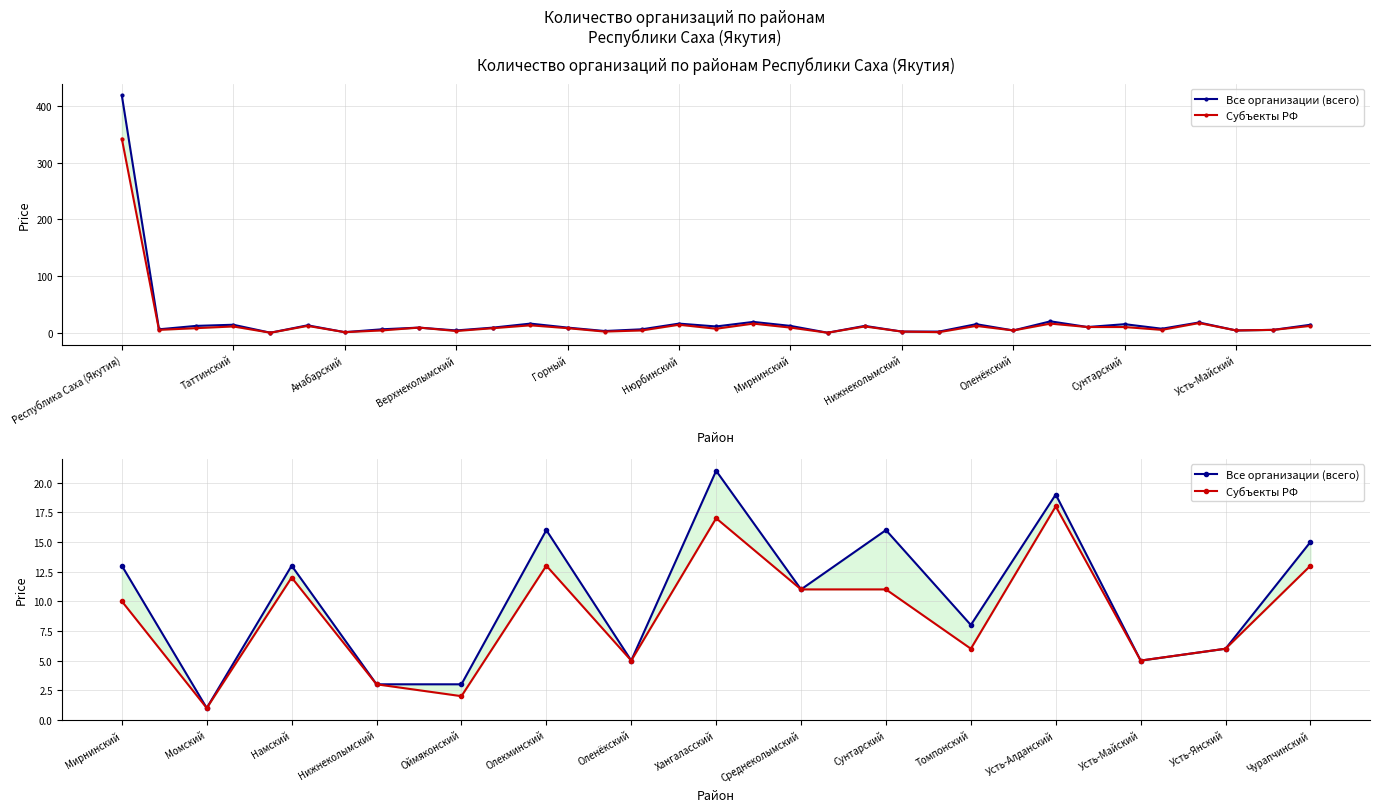

At how many categories does at least one series exceed 17?

2